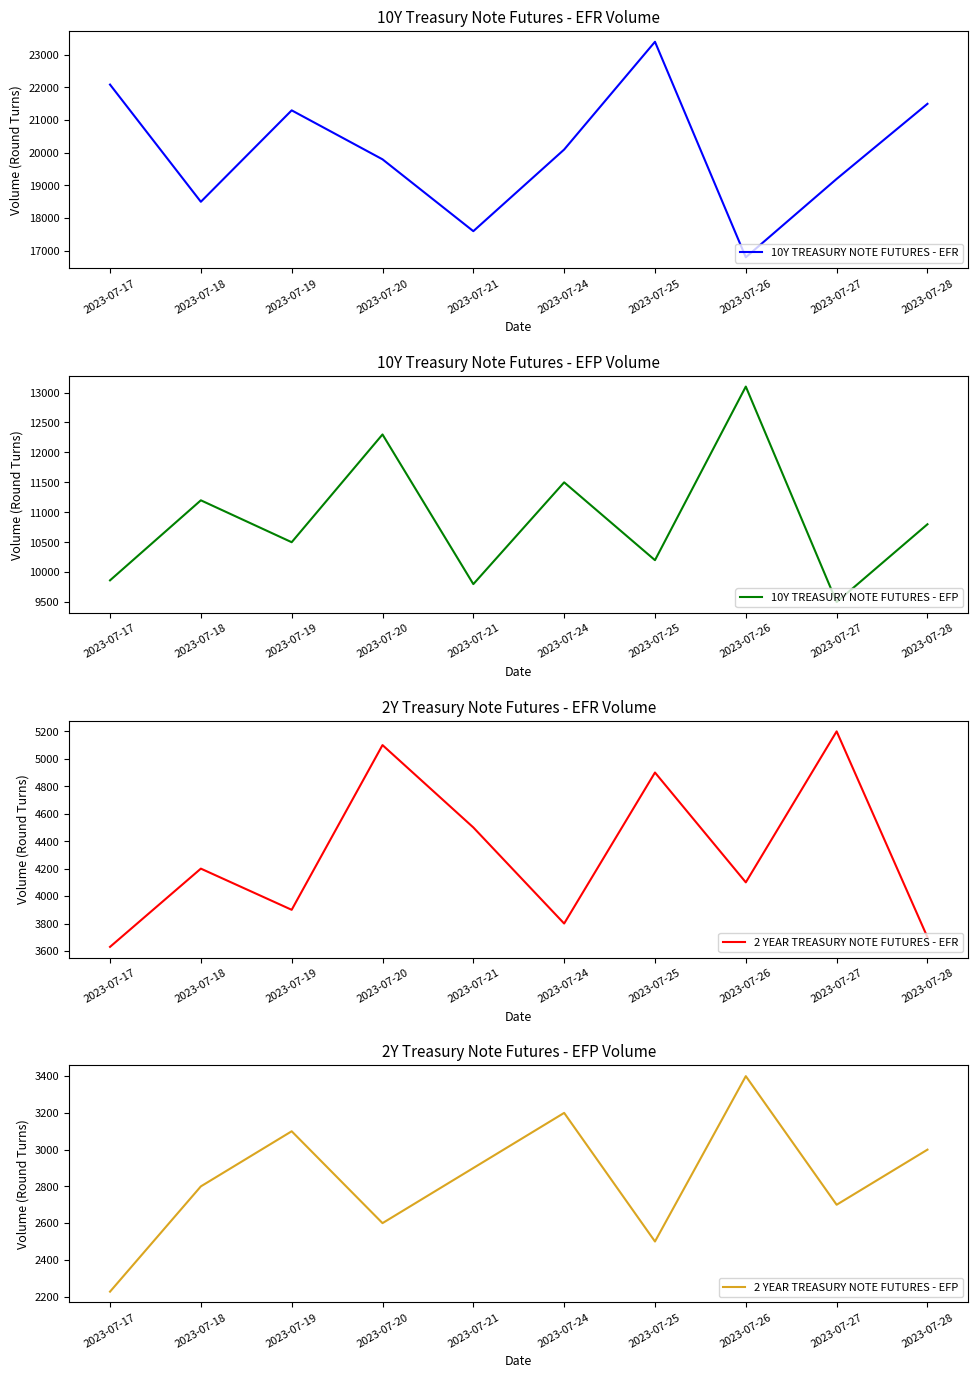

Where does the 10Y TREASURY NOTE FUTURES - EFP series first go above 10800?

2023-07-18